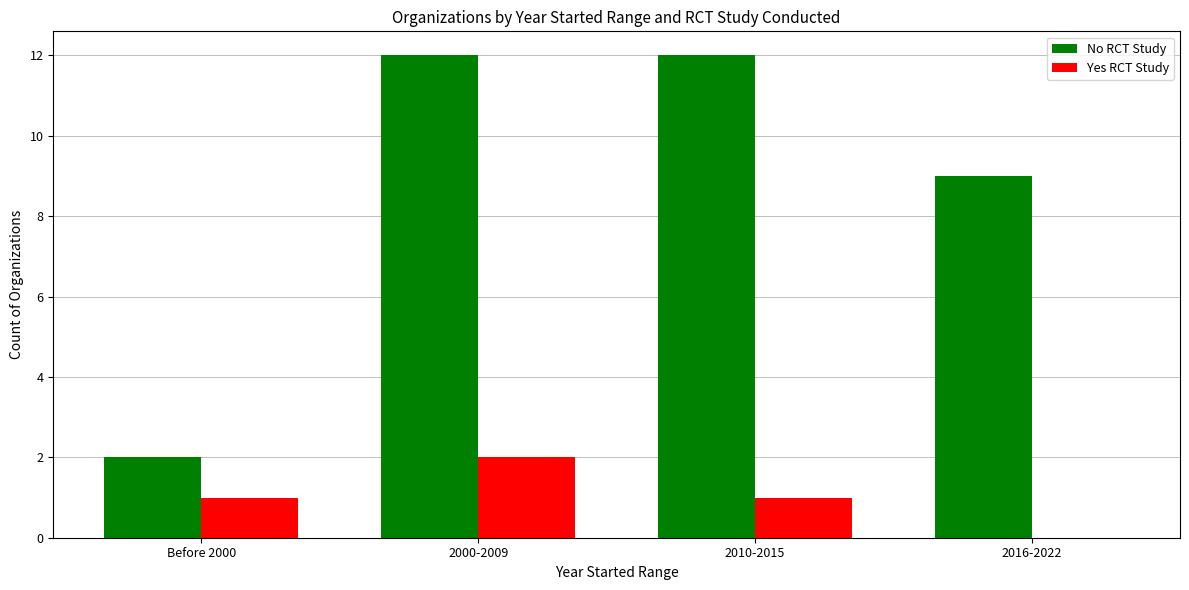

The No RCT Study series shows 17 at 2000-2009. True or false?

False